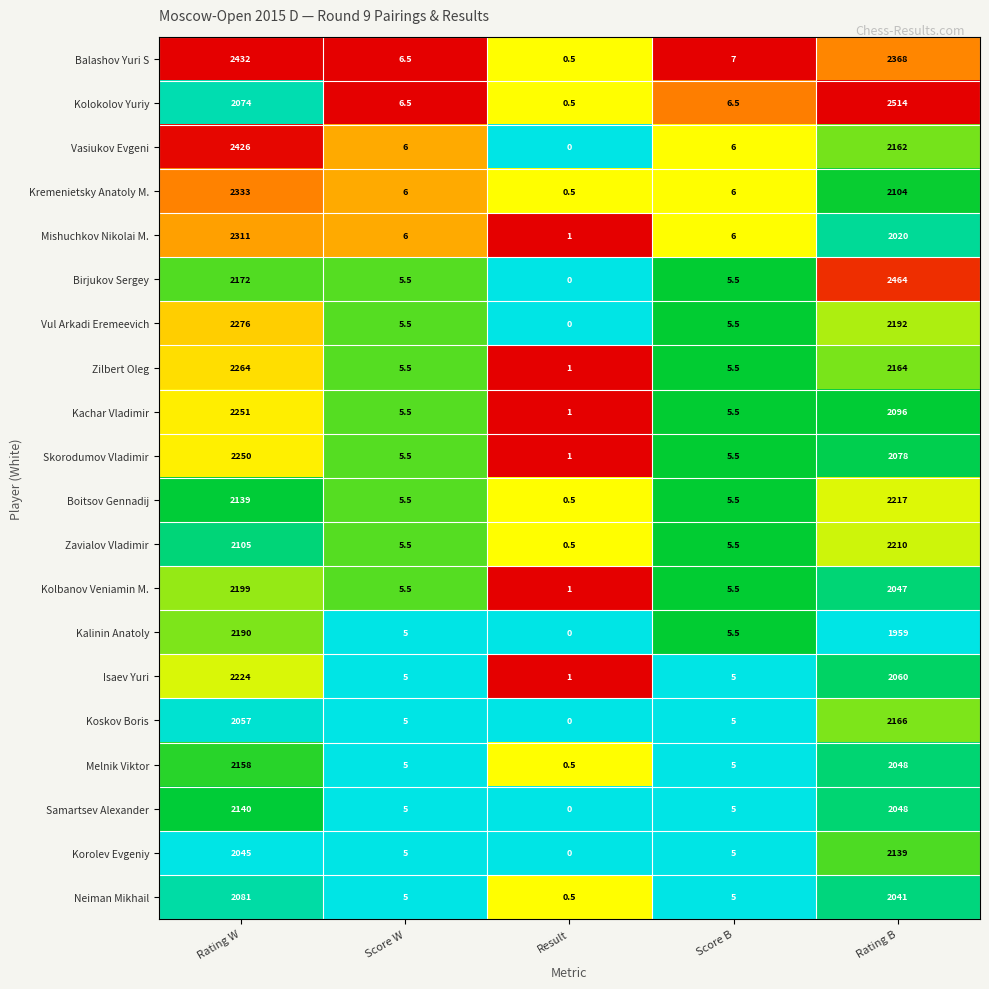

What is the total value across all series at Result?

9.5